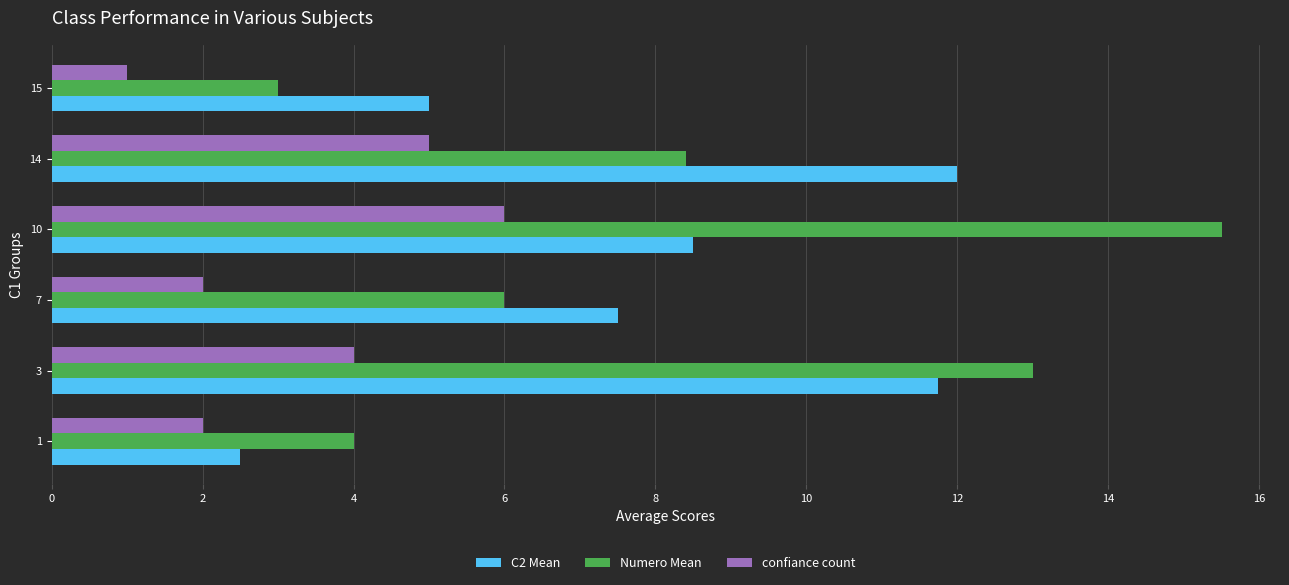

At which category is the sum across all series the highest?

10